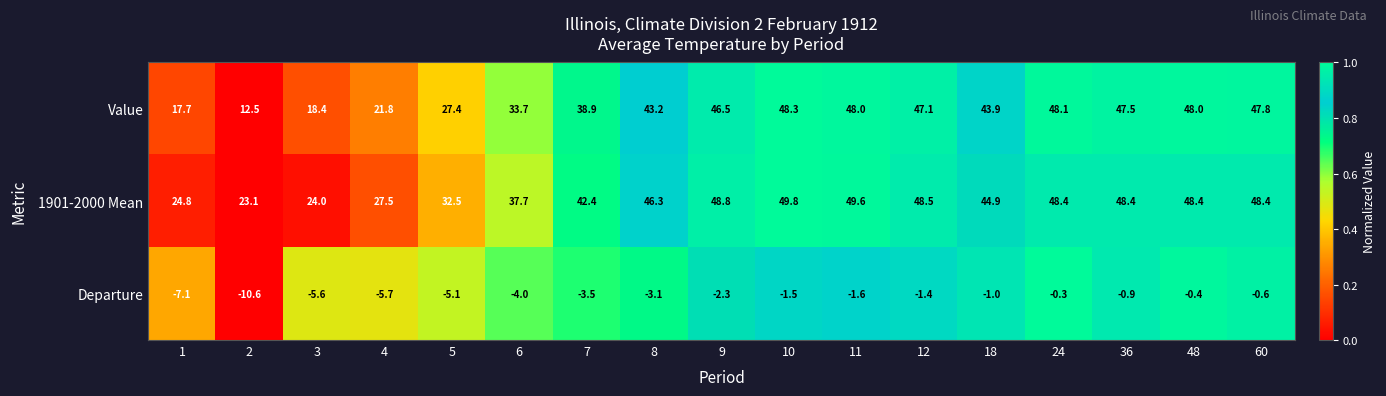

The Value series shows 47.1 at 12. True or false?

True